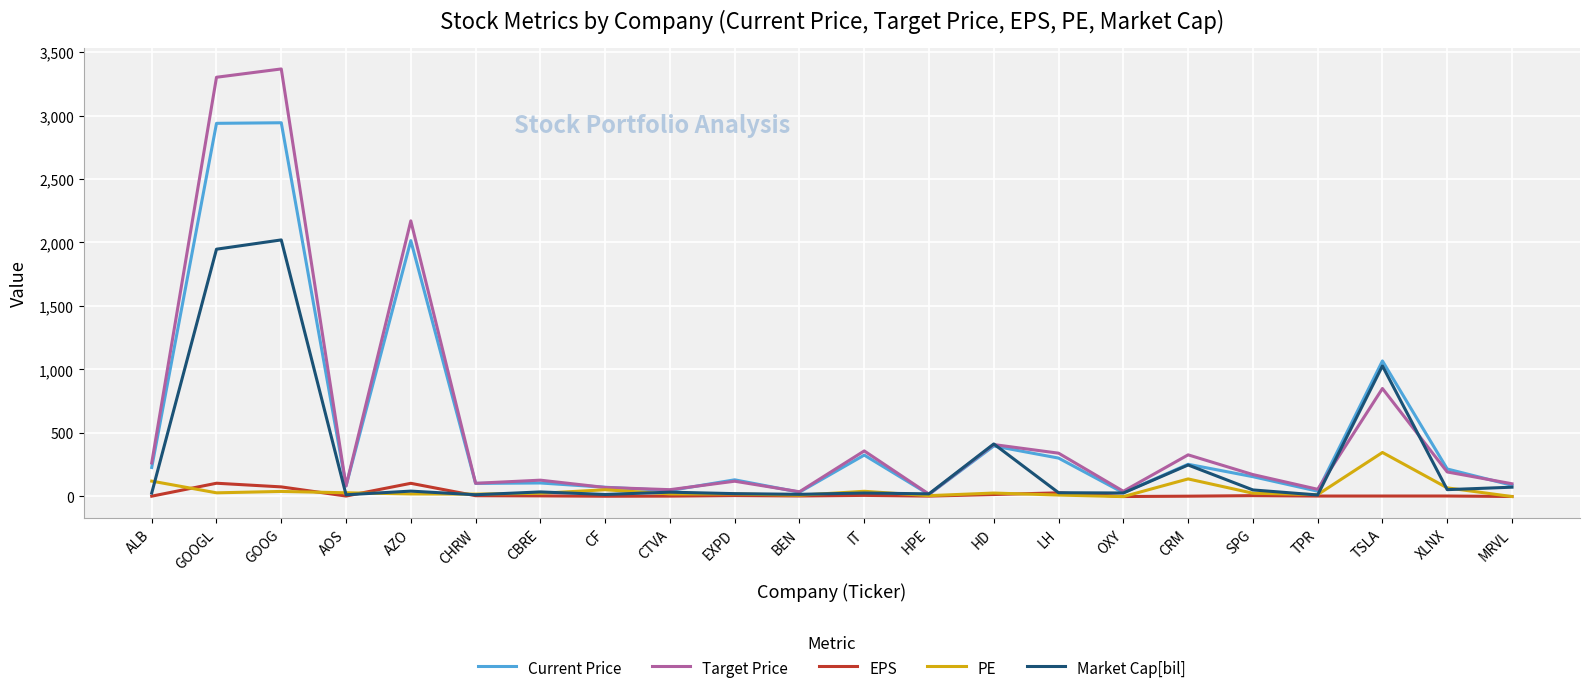

Rank the series by their maximum value, from lowest to highest.

EPS, PE, Market Cap[bil], Current Price, Target Price